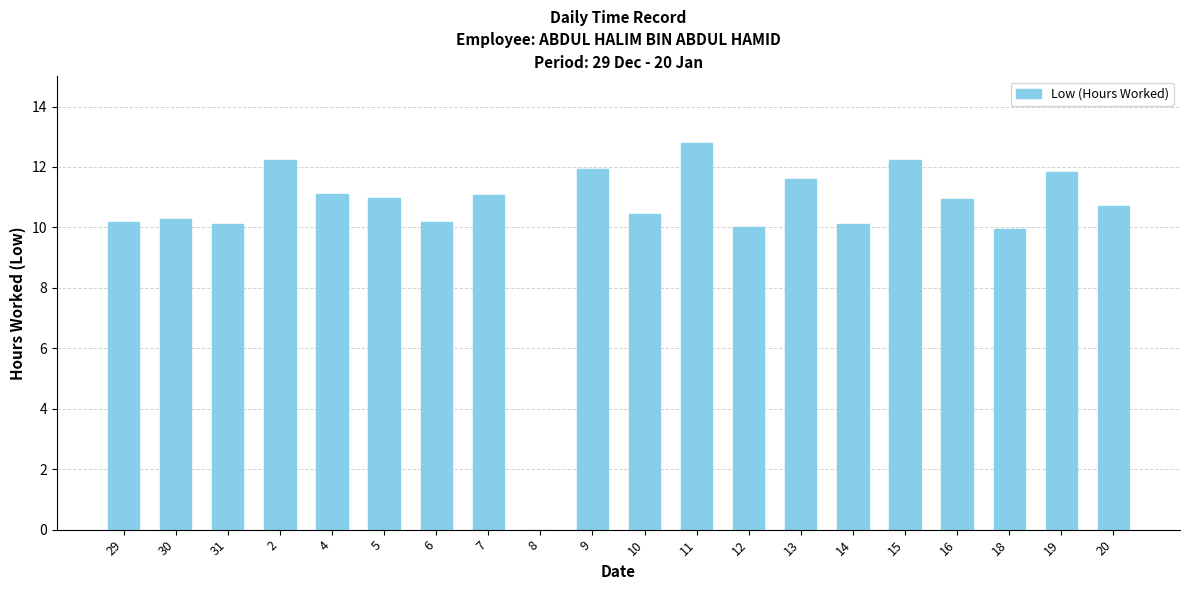

At which category does the chart reach its peak across all series?

11